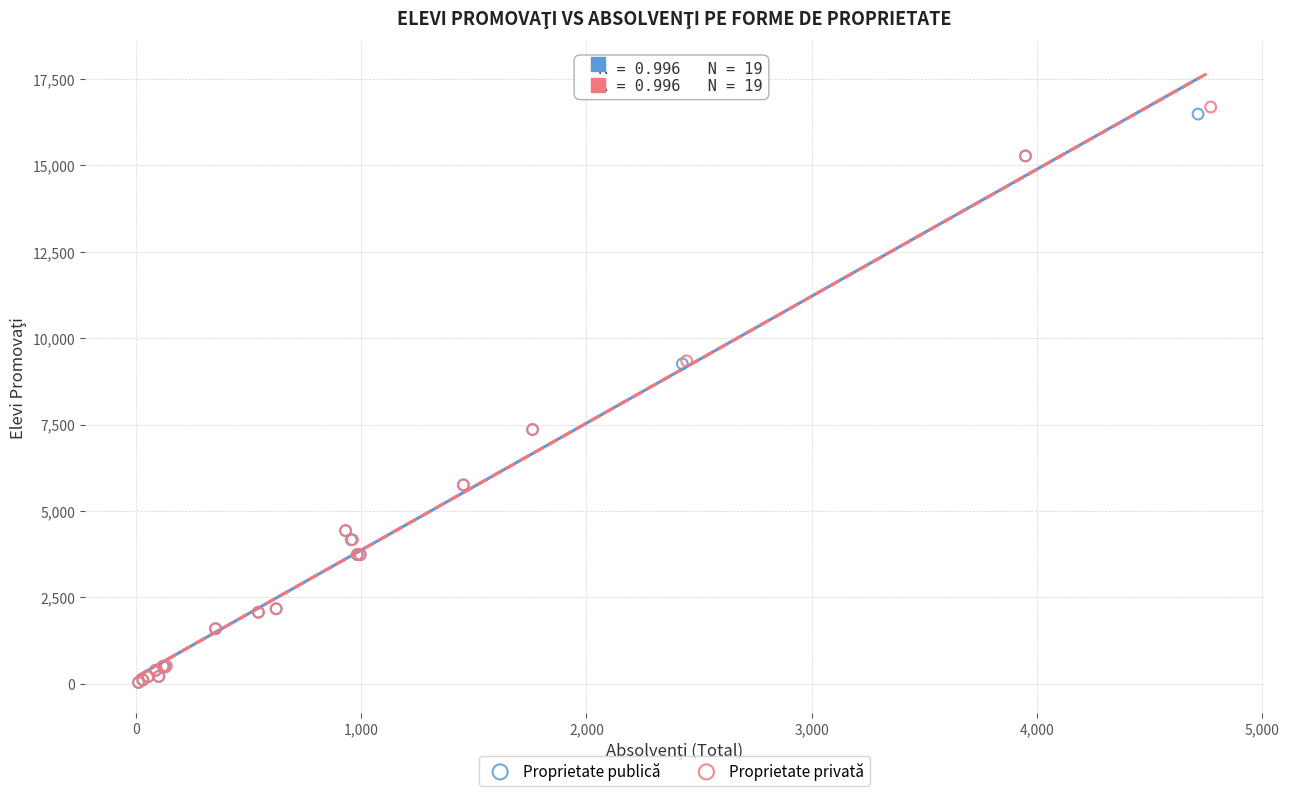

Which series has the widest spread of Y values?

Proprietate privată